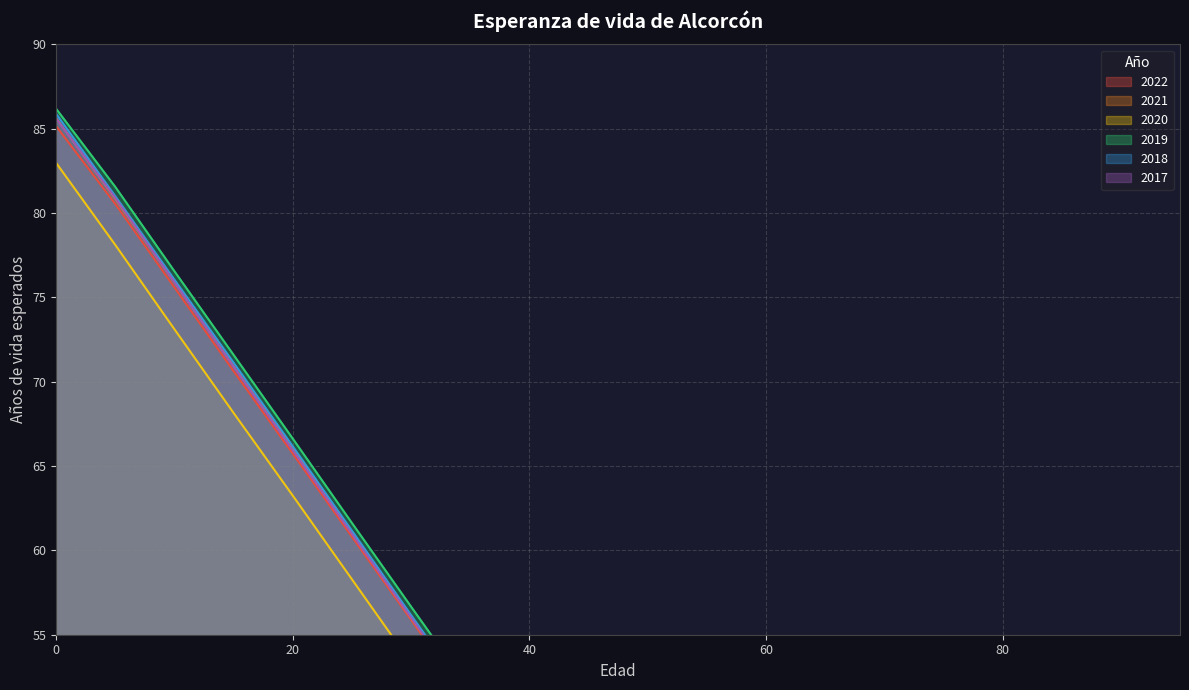

How many data points in 2017 are above 41?

10